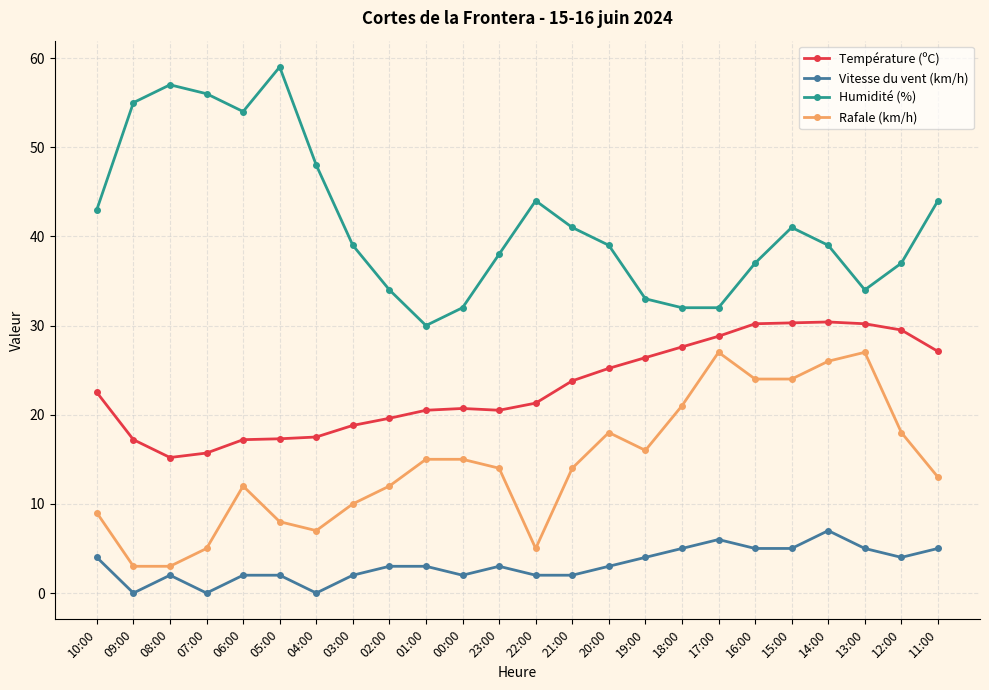

Where is the first local minimum for Humidité (%)?

06:00